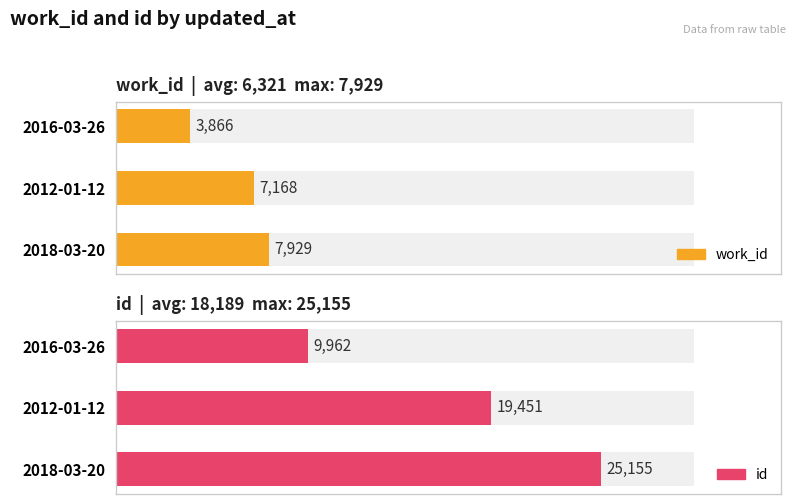

Which series has the largest range (max minus min)?

id